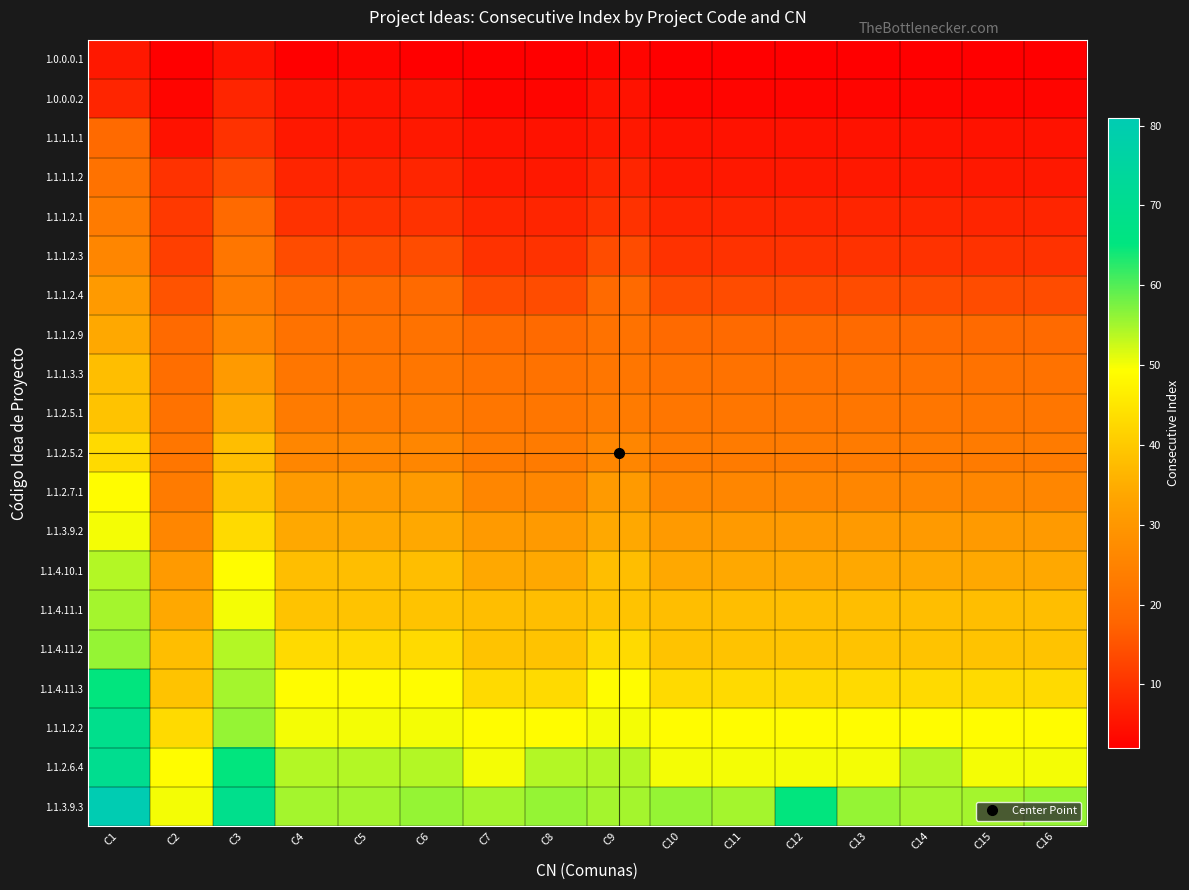

Reading right to left, extract all data points from this chart.

1.0.0.0.1: C16=2	C15=2	C14=2	C13=2	C12=2	C11=2	C10=2	C9=3	C8=2	C7=2	C6=2	C5=3	C4=2	C3=5	C2=2	C1=6
1.0.0.0.2: C16=3	C15=3	C14=3	C13=3	C12=3	C11=3	C10=3	C9=5	C8=3	C7=3	C6=5	C5=5	C4=5	C3=8	C2=3	C1=8
1.1.1.1.1: C16=5	C15=5	C14=5	C13=5	C12=5	C11=5	C10=5	C9=6	C8=5	C7=5	C6=6	C5=6	C4=6	C3=10	C2=5	C1=19
1.1.1.1.2: C16=6	C15=6	C14=6	C13=6	C12=6	C11=6	C10=6	C9=8	C8=6	C7=6	C6=8	C5=8	C4=8	C3=14	C2=10	C1=21
1.1.1.2.1: C16=8	C15=8	C14=8	C13=8	C12=8	C11=8	C10=8	C9=10	C8=8	C7=8	C6=10	C5=10	C4=10	C3=19	C2=11	C1=23
1.1.1.2.3: C16=10	C15=10	C14=10	C13=10	C12=10	C11=10	C10=10	C9=14	C8=10	C7=10	C6=14	C5=14	C4=14	C3=22	C2=12	C1=26
1.1.1.2.4: C16=14	C15=14	C14=14	C13=14	C12=14	C11=14	C10=14	C9=19	C8=14	C7=14	C6=19	C5=19	C4=19	C3=23	C2=15	C1=31
1.1.1.2.9: C16=19	C15=19	C14=19	C13=19	C12=19	C11=19	C10=19	C9=21	C8=19	C7=19	C6=21	C5=21	C4=21	C3=26	C2=19	C1=34
1.1.1.3.3: C16=21	C15=21	C14=21	C13=21	C12=21	C11=21	C10=21	C9=22	C8=21	C7=21	C6=22	C5=22	C4=22	C3=31	C2=20	C1=38
1.1.2.5.1: C16=22	C15=22	C14=22	C13=22	C12=22	C11=22	C10=22	C9=23	C8=22	C7=22	C6=23	C5=23	C4=23	C3=34	C2=21	C1=39
1.1.2.5.2: C16=23	C15=23	C14=23	C13=23	C12=23	C11=23	C10=23	C9=26	C8=23	C7=23	C6=26	C5=26	C4=26	C3=38	C2=22	C1=43
1.1.2.7.1: C16=26	C15=26	C14=26	C13=26	C12=26	C11=26	C10=26	C9=31	C8=26	C7=26	C6=31	C5=31	C4=31	C3=39	C2=23	C1=49
1.1.3.9.2: C16=31	C15=31	C14=31	C13=31	C12=31	C11=31	C10=31	C9=34	C8=31	C7=31	C6=34	C5=34	C4=34	C3=43	C2=26	C1=50
1.1.4.10.1: C16=34	C15=34	C14=34	C13=34	C12=34	C11=34	C10=34	C9=38	C8=34	C7=34	C6=38	C5=38	C4=38	C3=49	C2=31	C1=54
1.1.4.11.1: C16=38	C15=38	C14=38	C13=38	C12=38	C11=38	C10=38	C9=39	C8=38	C7=38	C6=39	C5=39	C4=39	C3=50	C2=34	C1=55
1.1.4.11.2: C16=39	C15=39	C14=39	C13=39	C12=39	C11=39	C10=39	C9=43	C8=39	C7=39	C6=43	C5=43	C4=43	C3=54	C2=38	C1=56
1.1.4.11.3: C16=43	C15=43	C14=43	C13=43	C12=43	C11=43	C10=43	C9=49	C8=43	C7=43	C6=49	C5=49	C4=49	C3=55	C2=39	C1=65
1.1.1.2.2: C16=49	C15=49	C14=49	C13=49	C12=49	C11=49	C10=49	C9=50	C8=49	C7=49	C6=50	C5=50	C4=50	C3=56	C2=43	C1=69
1.1.2.6.4: C16=50	C15=50	C14=54	C13=50	C12=50	C11=50	C10=50	C9=54	C8=54	C7=50	C6=54	C5=54	C4=54	C3=65	C2=49	C1=70
1.1.3.9.3: C16=56	C15=55	C14=55	C13=56	C12=65	C11=55	C10=56	C9=55	C8=56	C7=55	C6=56	C5=55	C4=55	C3=69	C2=50	C1=81